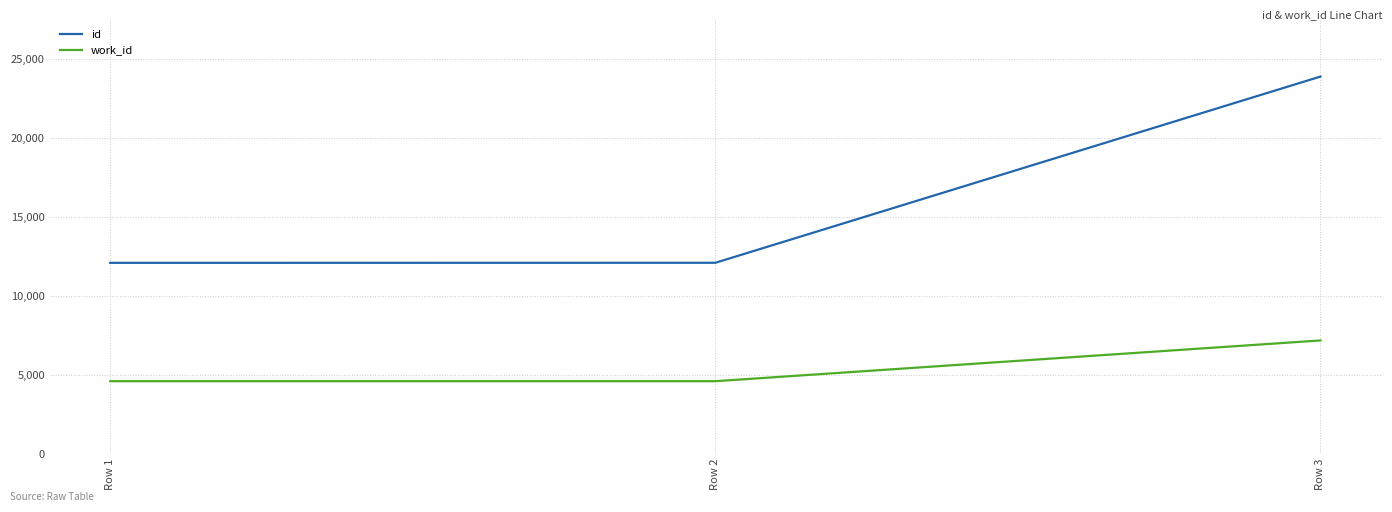

Which series has the widest spread of values?

id